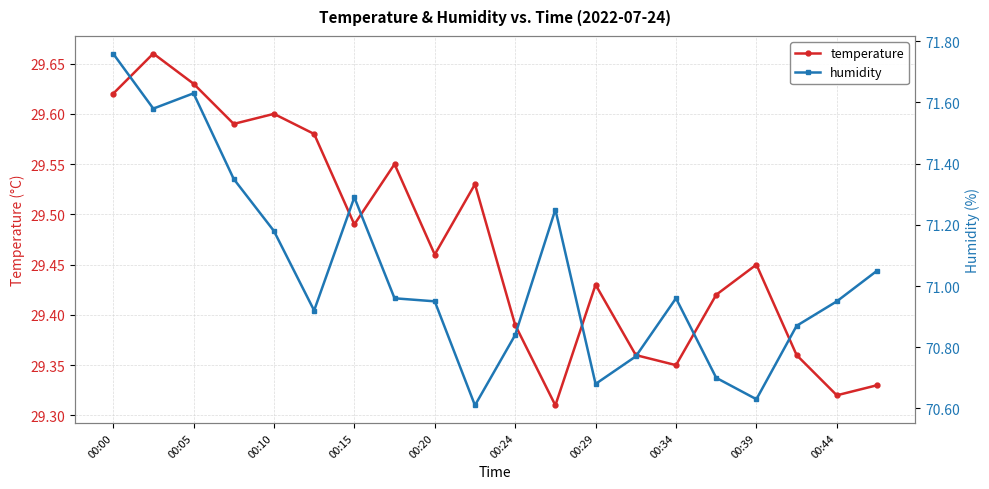

What is the sum of all humidity values?

1420.9